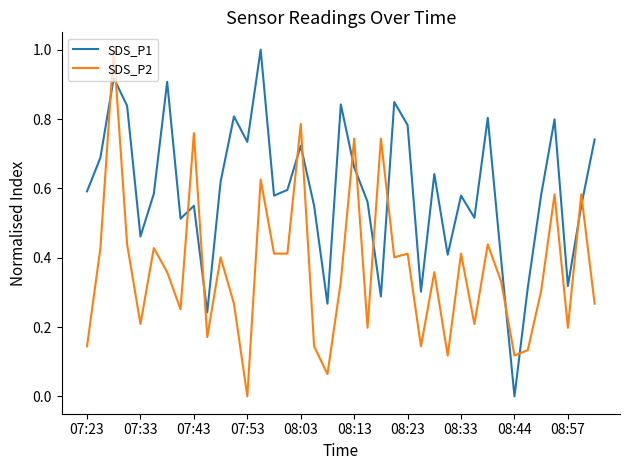

After their last crossing, which series has the higher values: SDS_P1 or SDS_P2?

SDS_P1